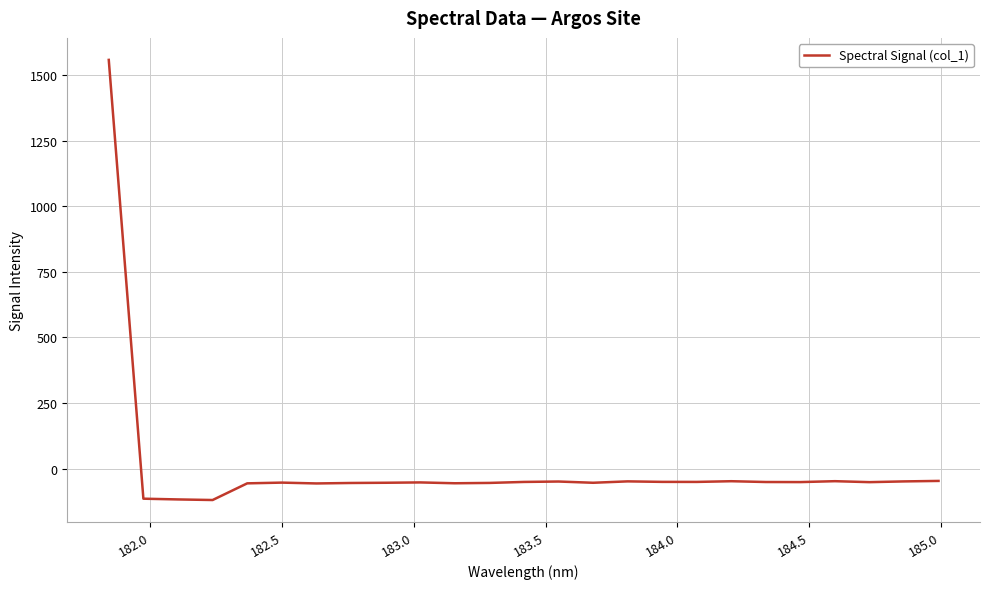

What is the minimum value shown in the chart?

-119.9